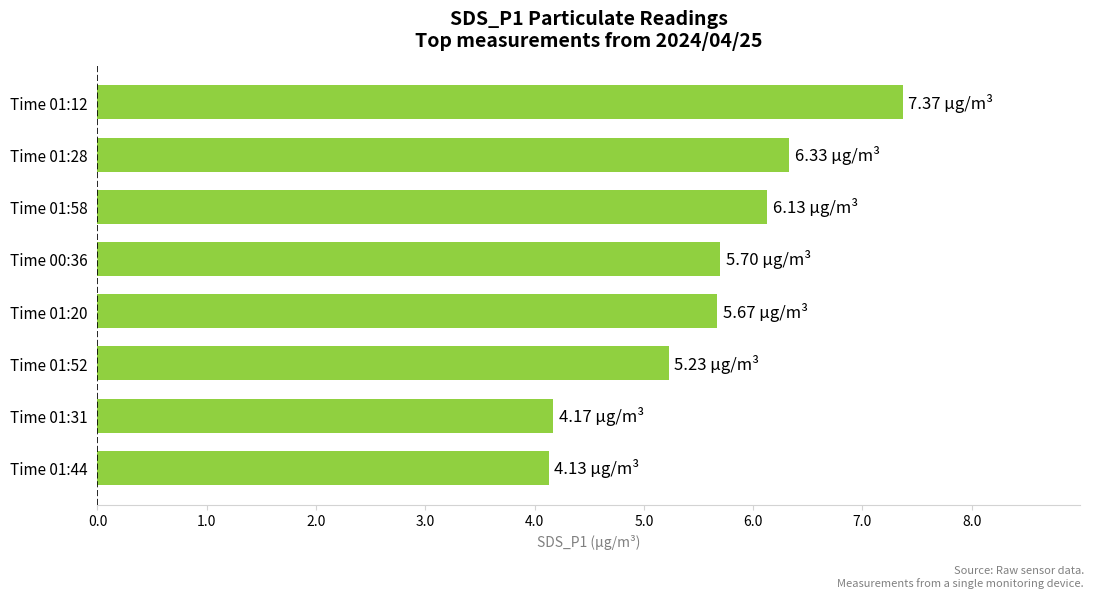

What is the sum of the values at Time 01:20 and Time 01:44?

9.8